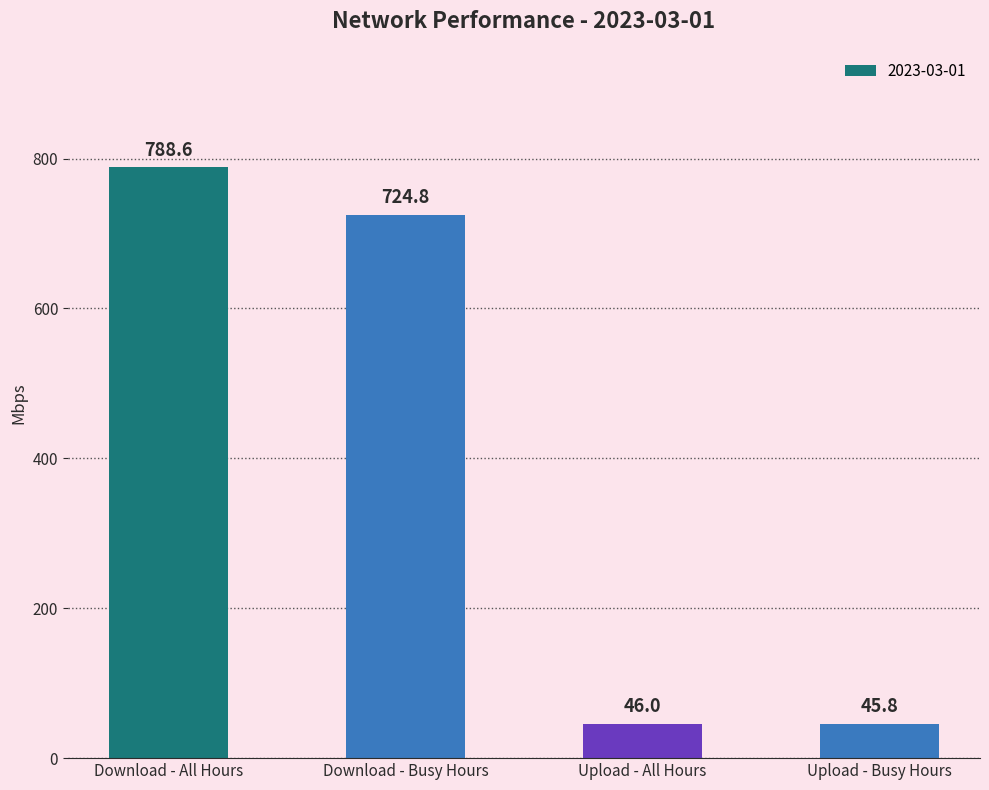

Reading left to right, extract all data points from this chart.

788.6	724.8	46.0	45.8